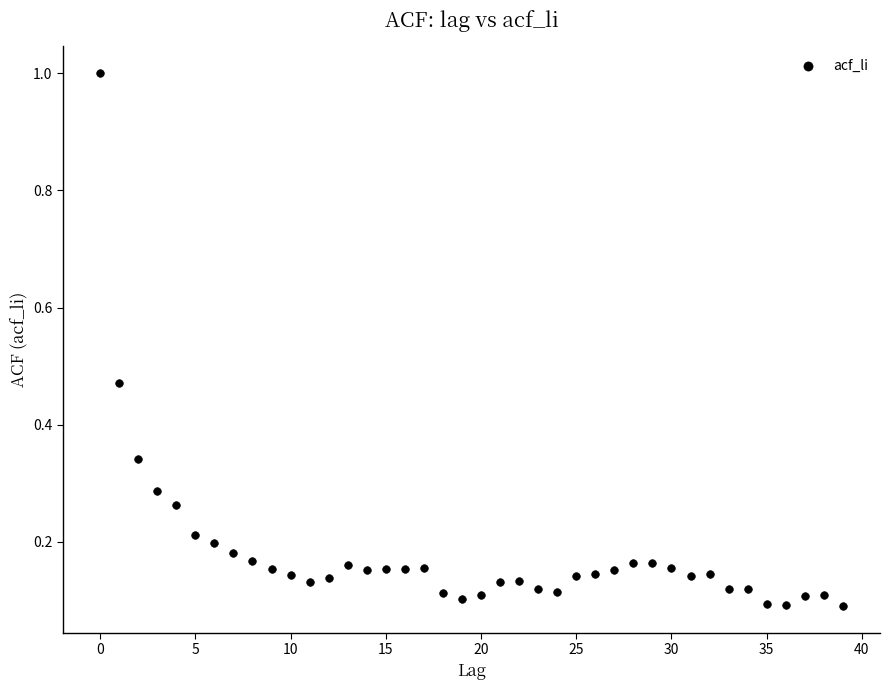

What is the range of Y values (max minus min)?

0.9